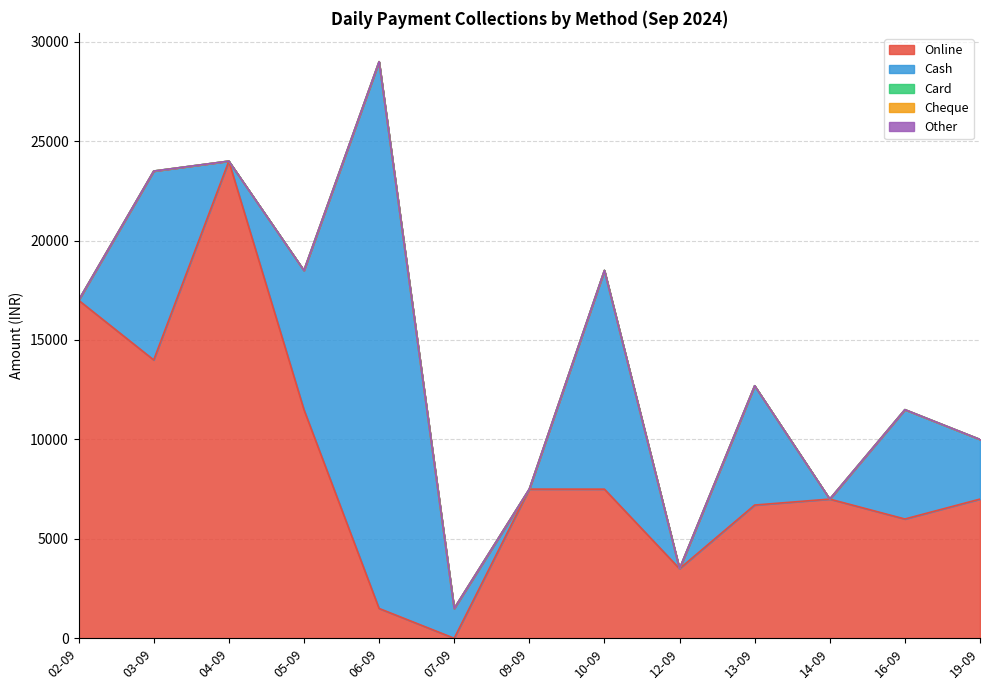

How many lines are shown in the chart?

5